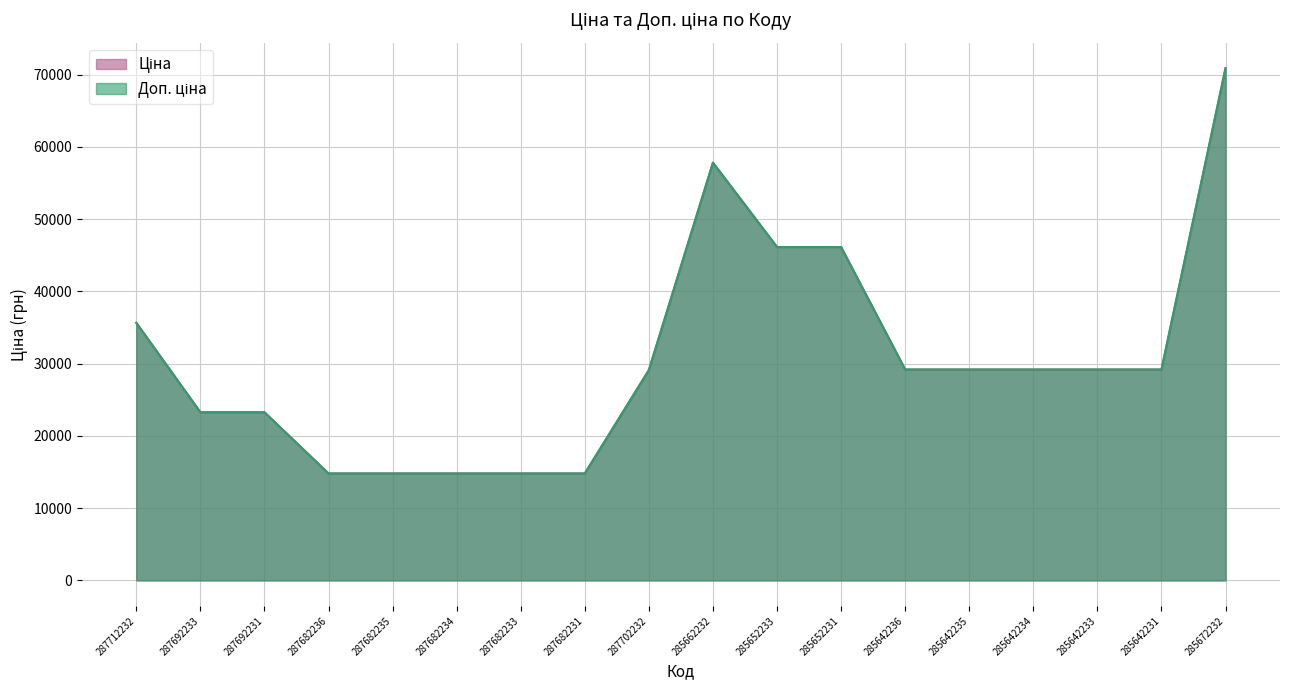

Count the number of data series in this chart.

2